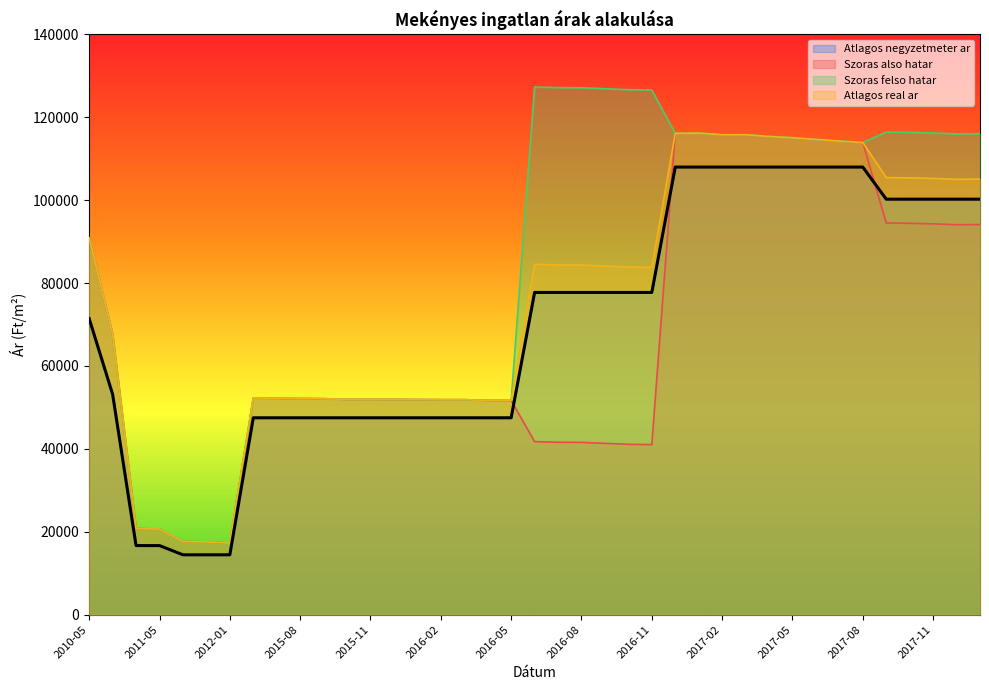

What is the approximate value of Szoras also hatar at 2016-03, to the nearest 10?

51870